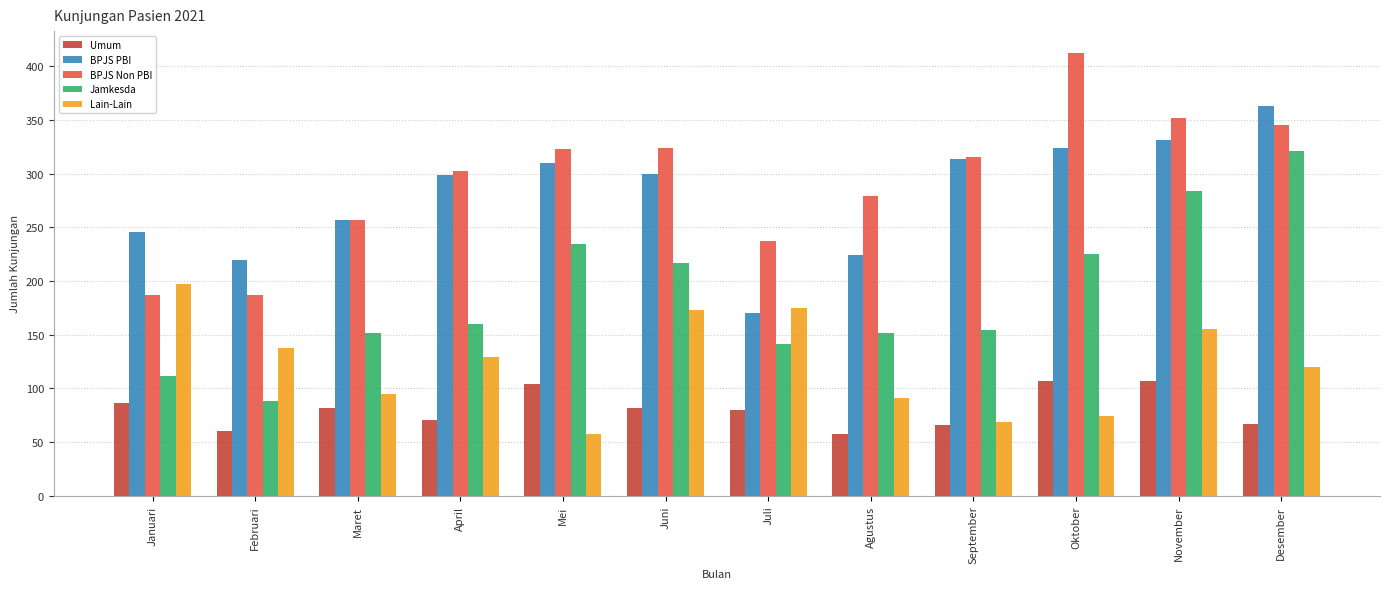

How many bars are there in each group?

5